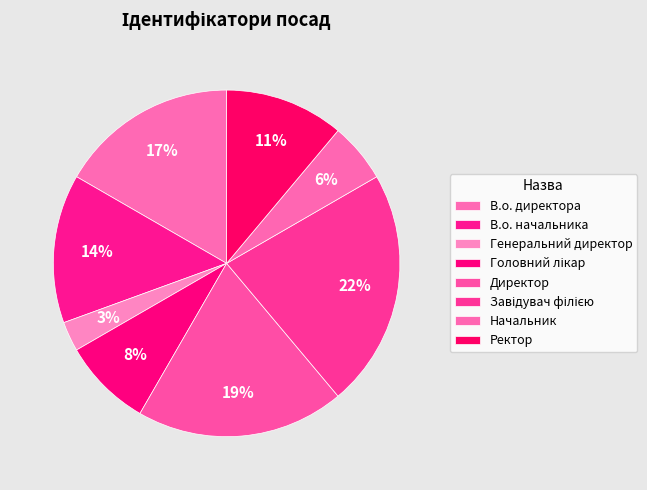

What percentage is the Начальник slice, to the nearest percent?

6%